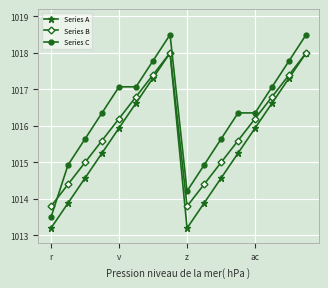

What is the smallest value displayed?

1013.2